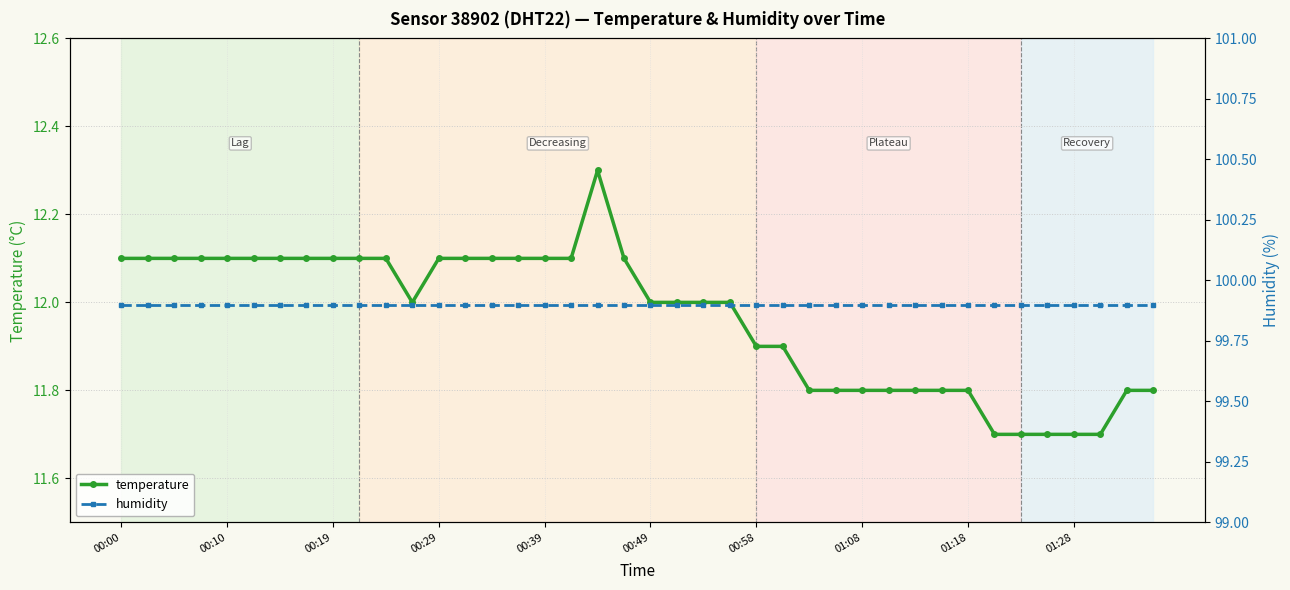

The temperature series shows 20.5 at 34. True or false?

False